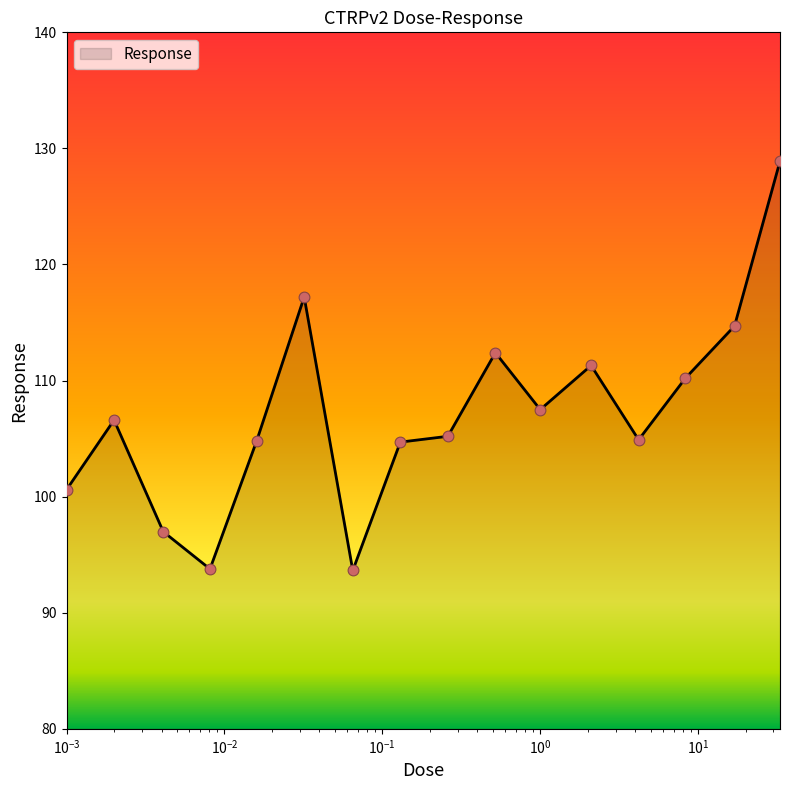

What is the difference between the maximum and minimum values?

35.3